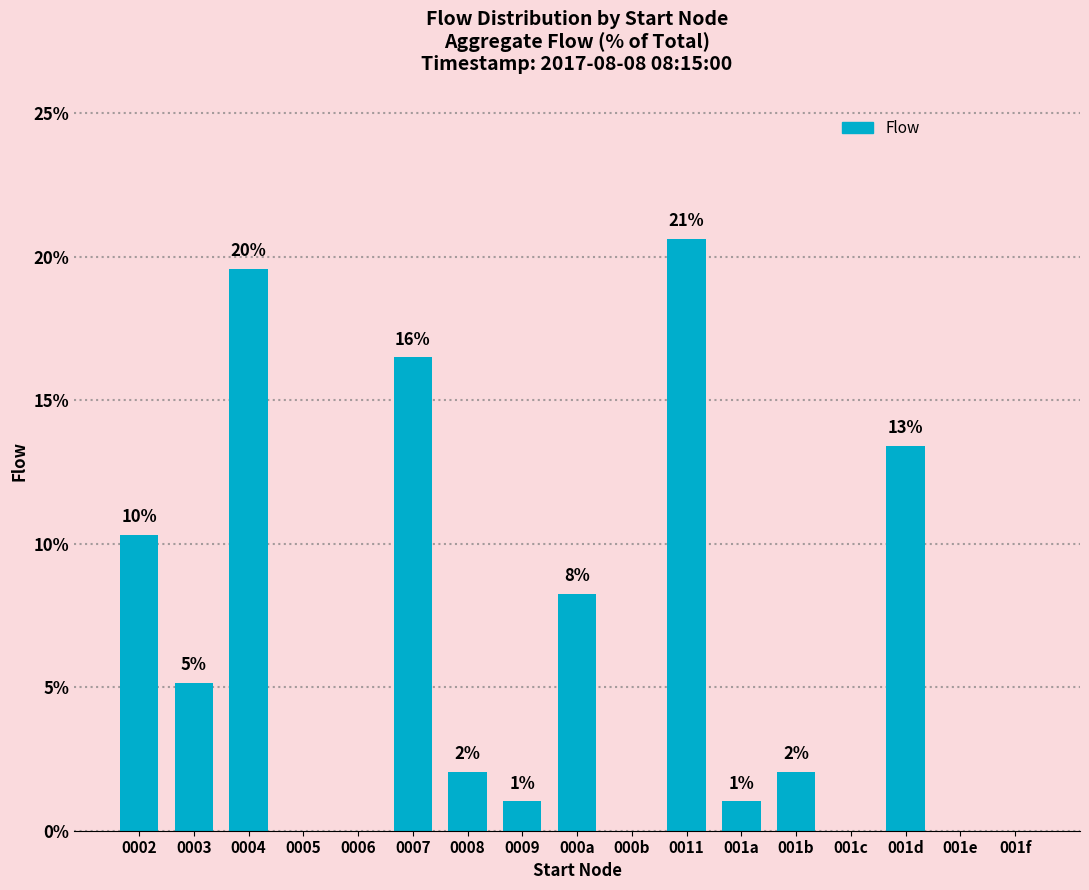

What is the difference between the values at 001b and 0011?

18.6